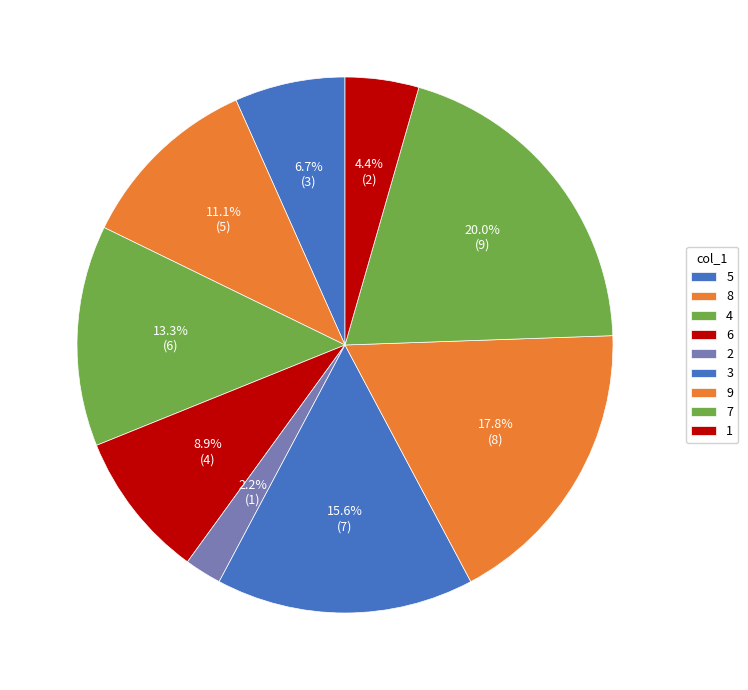

Rank the categories by value from highest to lowest.

7, 9, 3, 4, 8, 6, 5, 1, 2